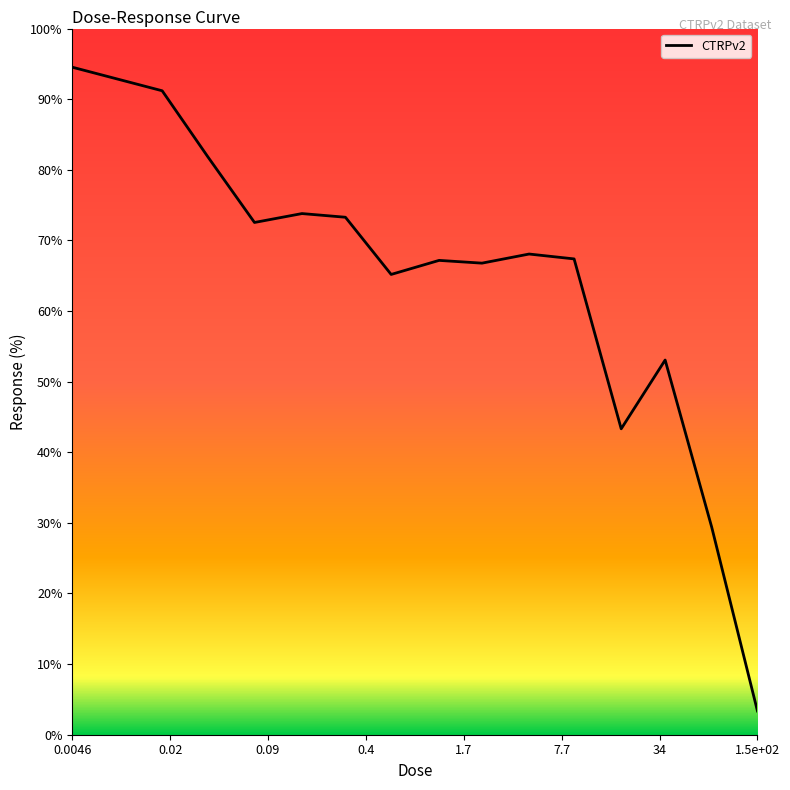

What is the difference between the maximum and minimum values?

91.2